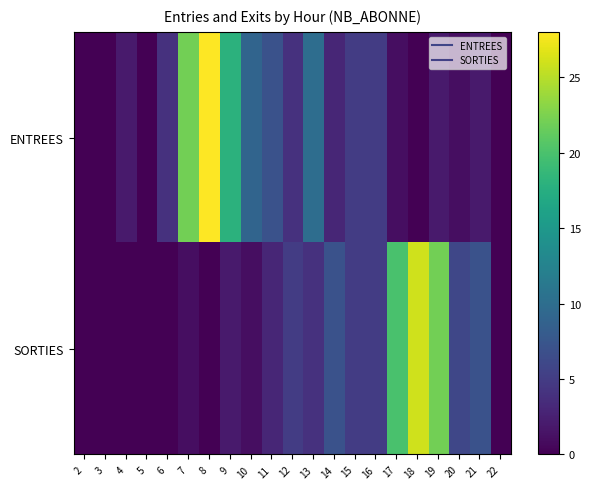

What is the total value across all series at 7?

23